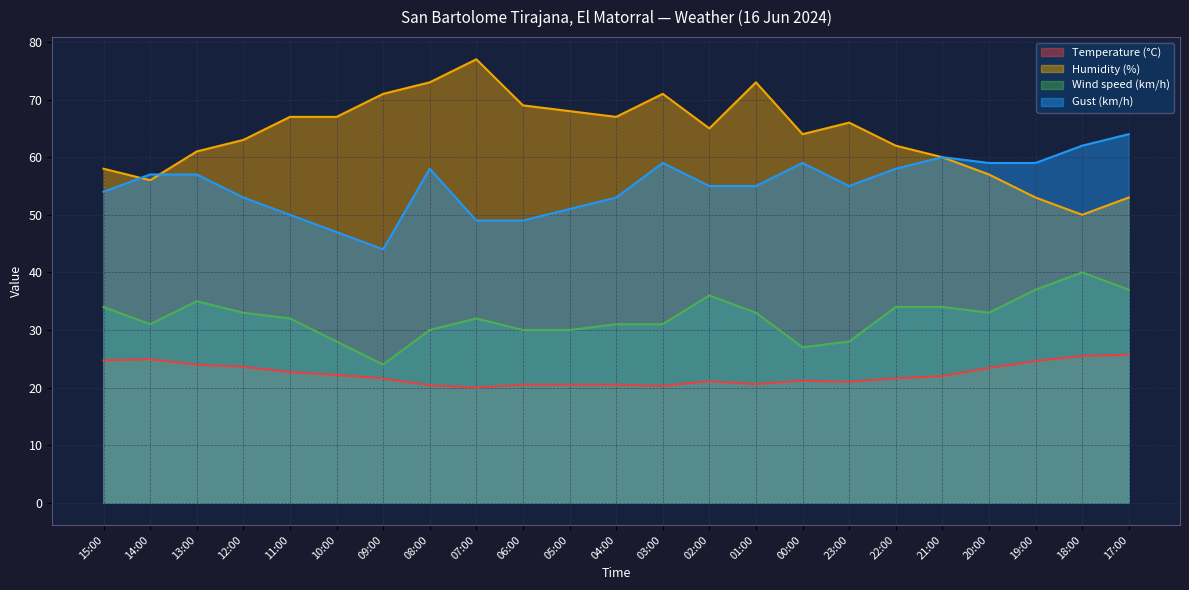

In Humidity (%), how many points are higher than both neighbors (excluding endpoints)?

4